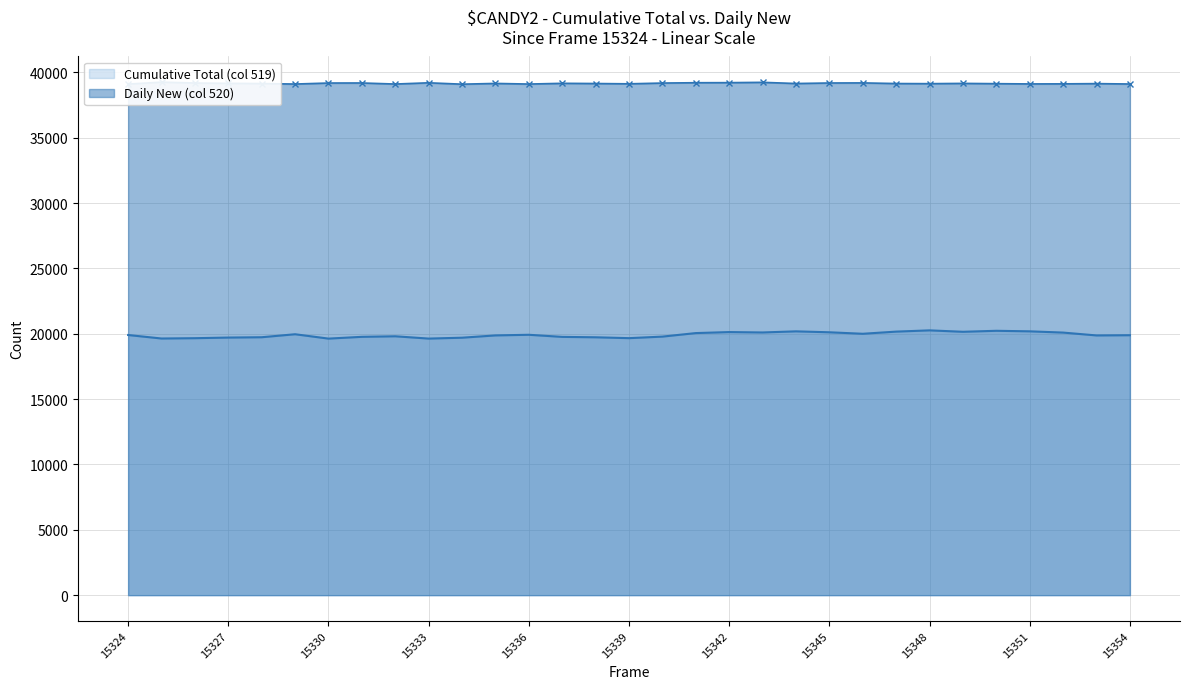

Is it true that Cumulative Total (col 519) equals 20229 at 26?

True